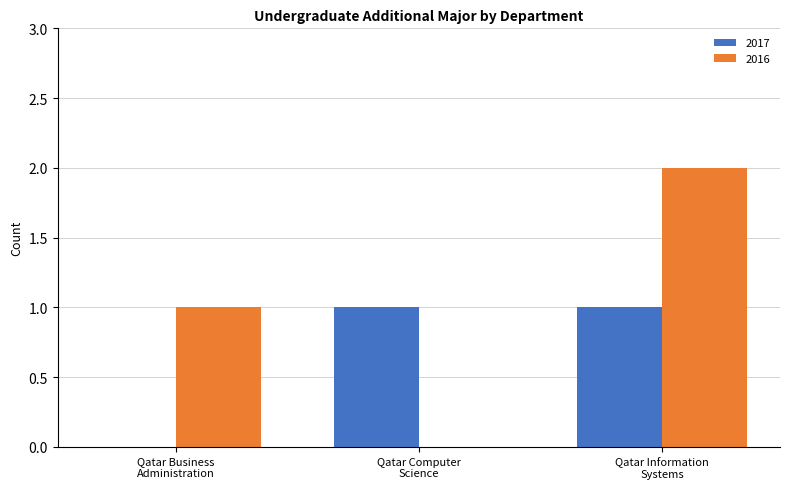

What is the sum of all 2016 values?

3